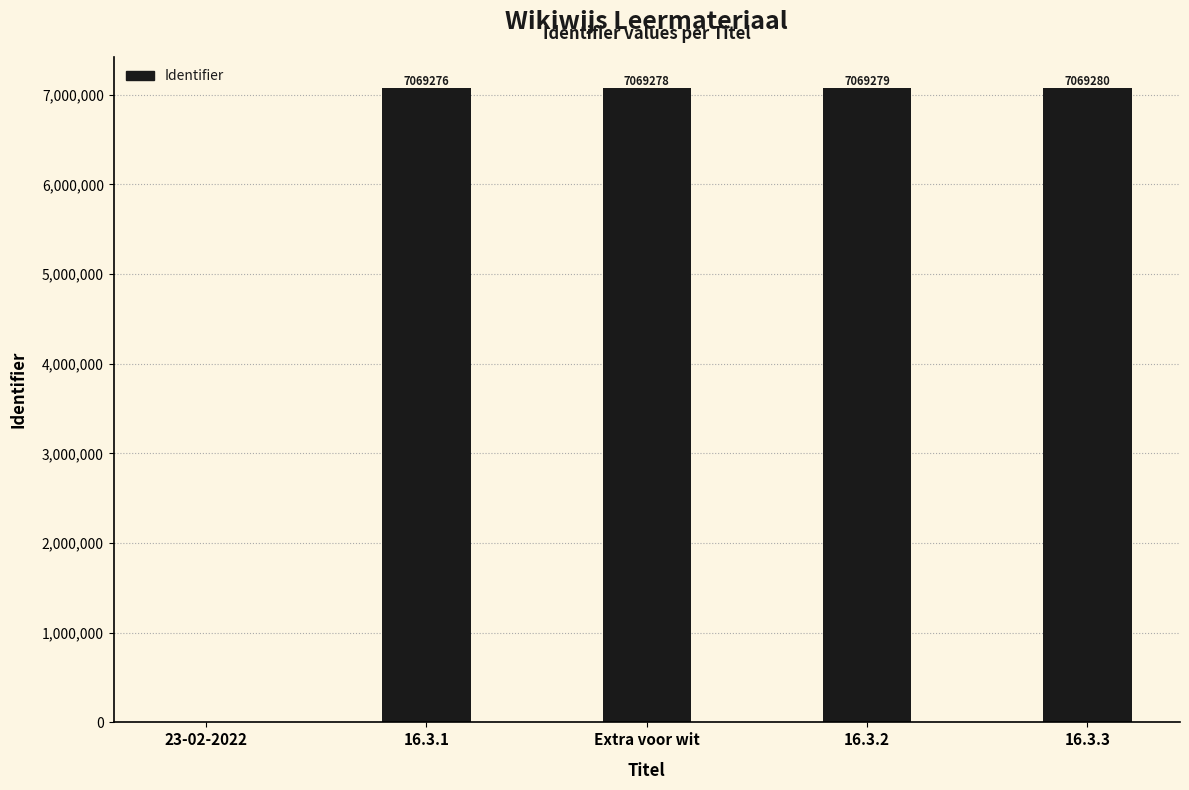

At which category does the chart reach its peak across all series?

16.3.3